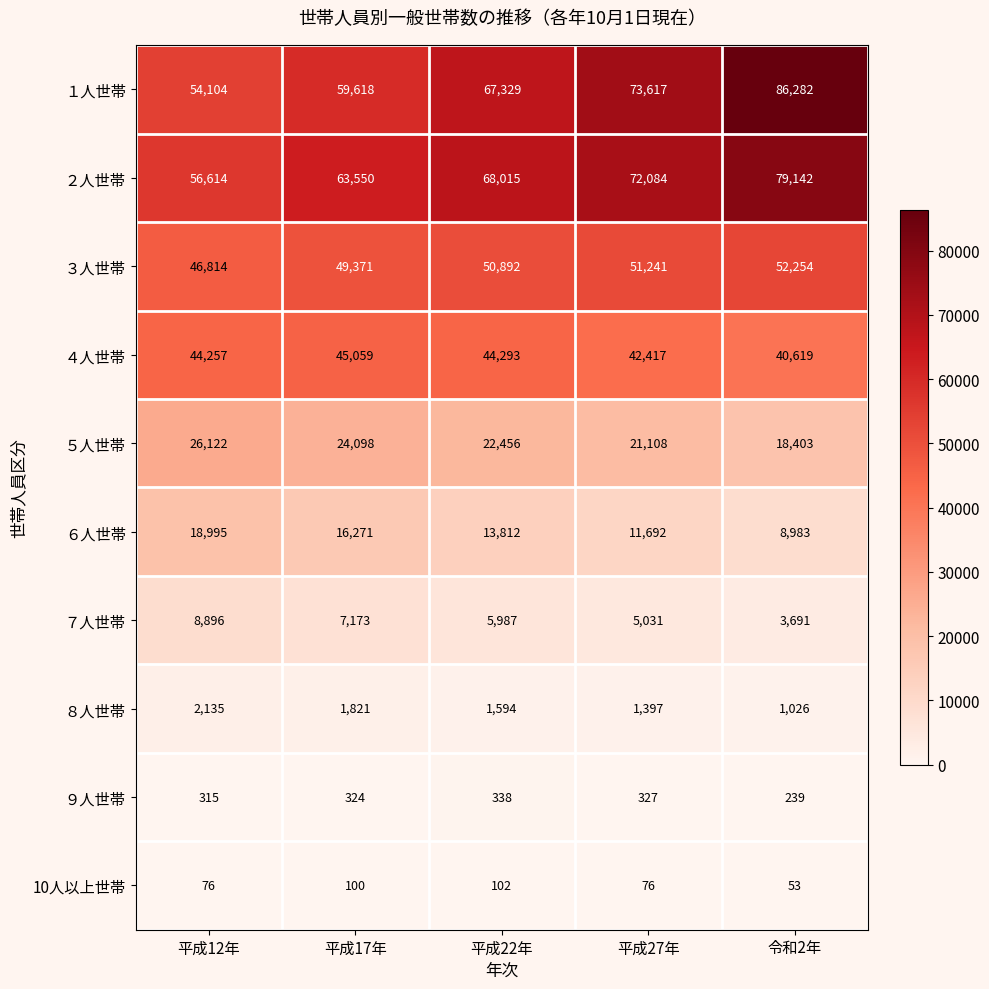

Which label corresponds to the largest value in the chart?

令和2年